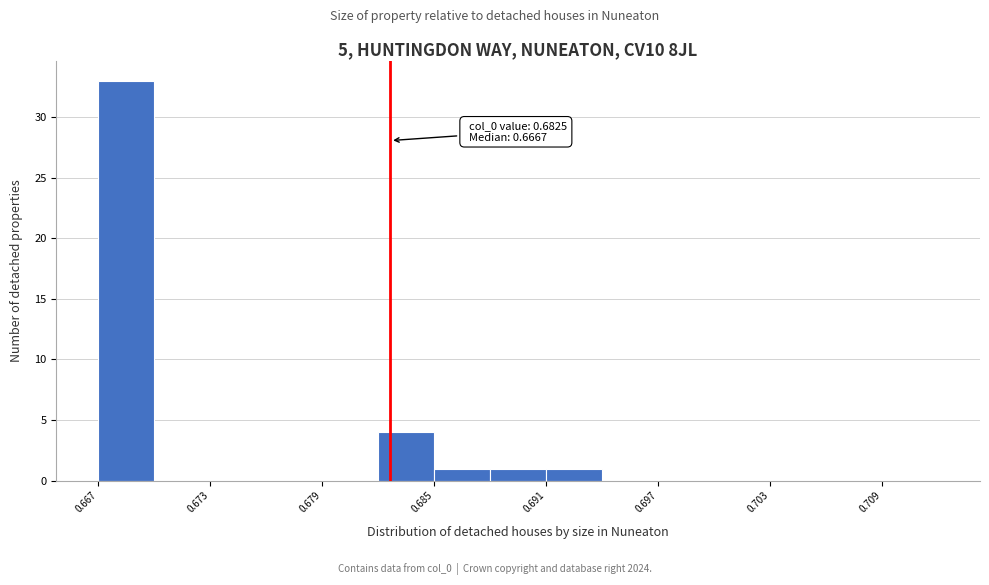

Around what value on the x-axis is the tallest bar? Give the approximate position of its centre, as read against the axis.

0.668